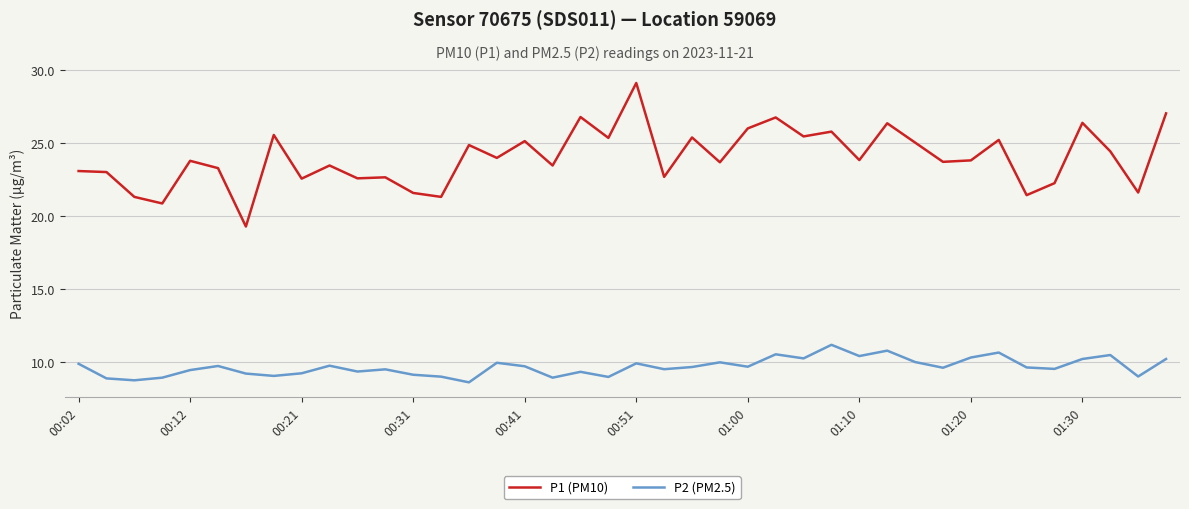

Which series has the largest range (max minus min)?

P1 (PM10)